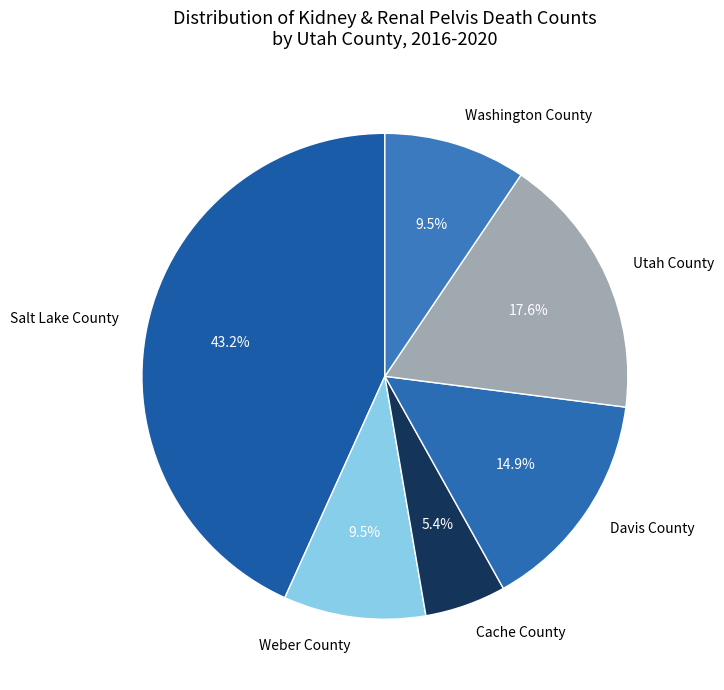

True or false: Washington County accounts for 1% of the total.

False